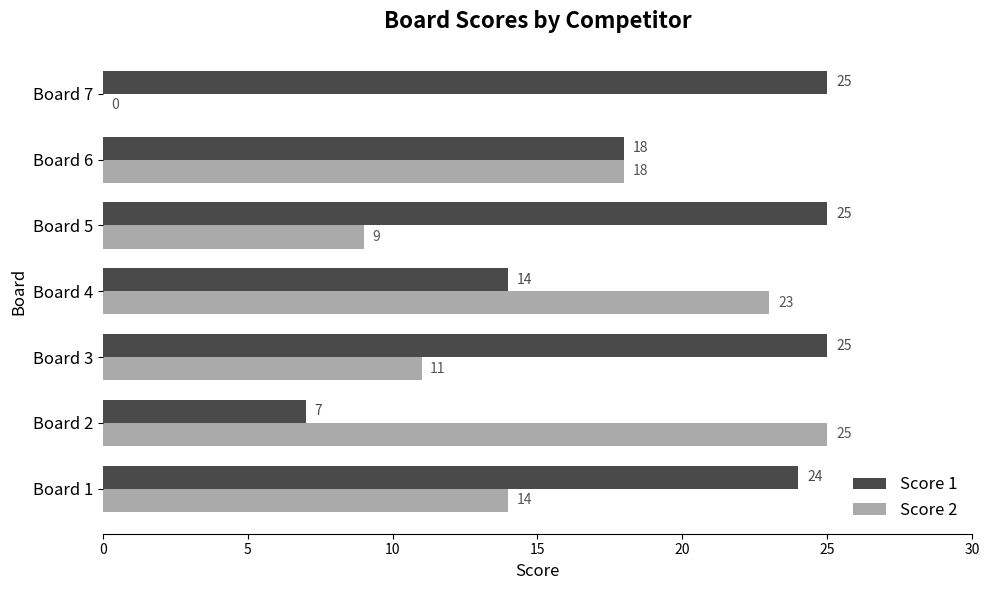

Which series changed the most between Board 2 and Board 3?

Score 1